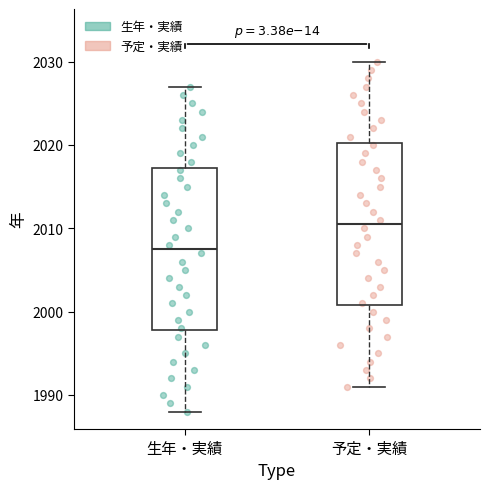

Where is the lower edge of the box for 予定・実績 on the y-axis? The values are not printed on the chart, so give them approximately, as read against the axis.

2001